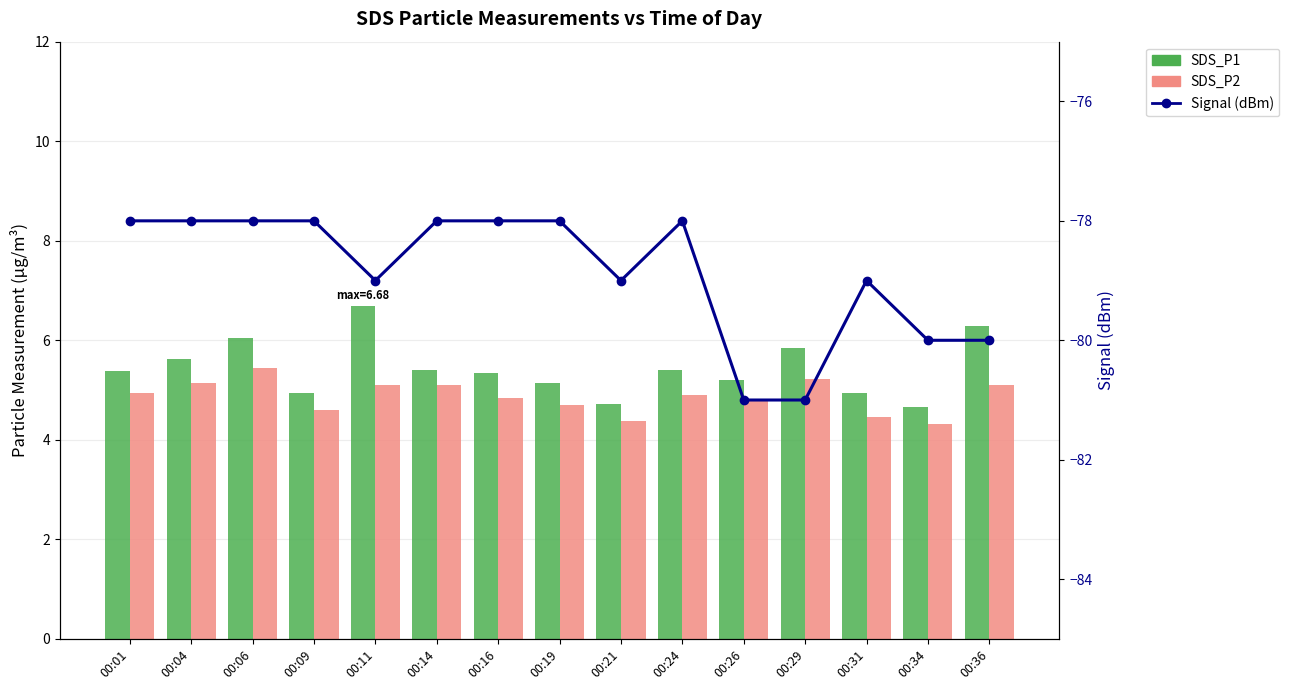

What are all the series names shown in the legend?

SDS_P1, SDS_P2, Signal (dBm)